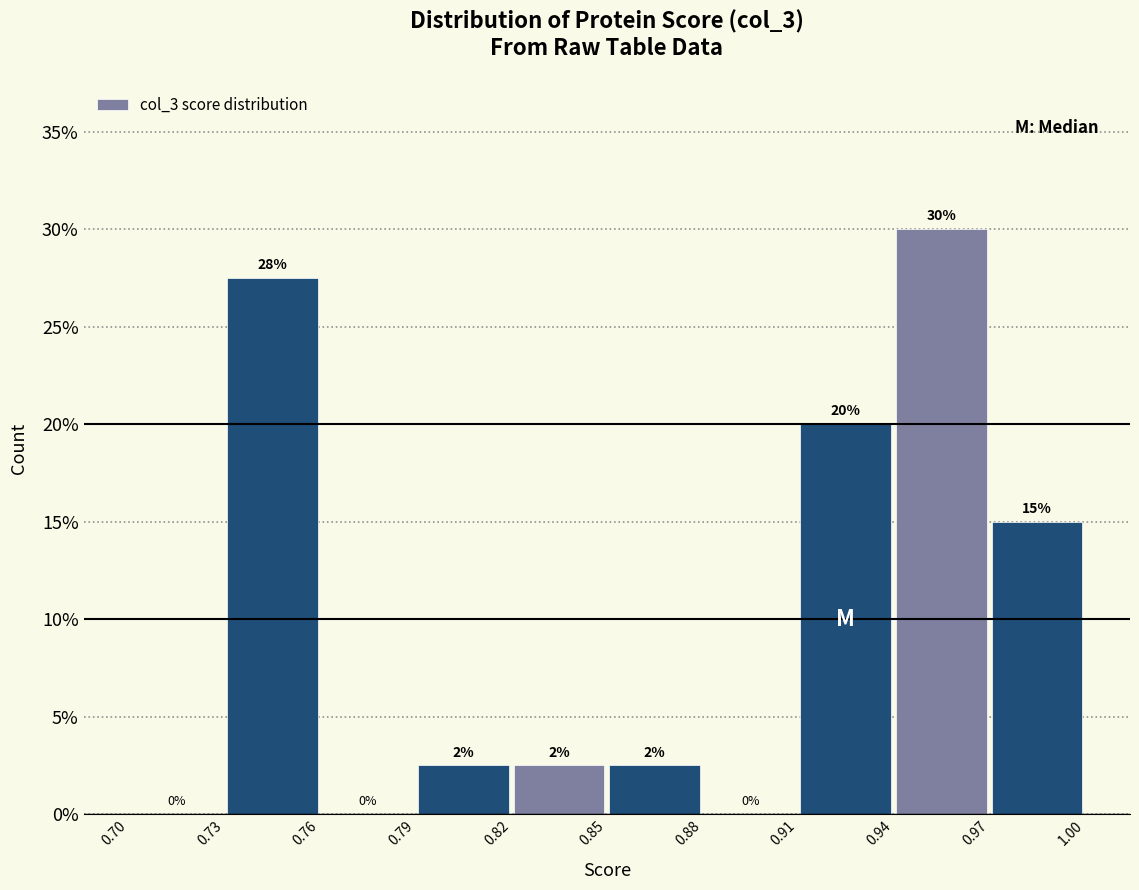

Which range on the x-axis has the tallest bar?

0.94 to 0.97